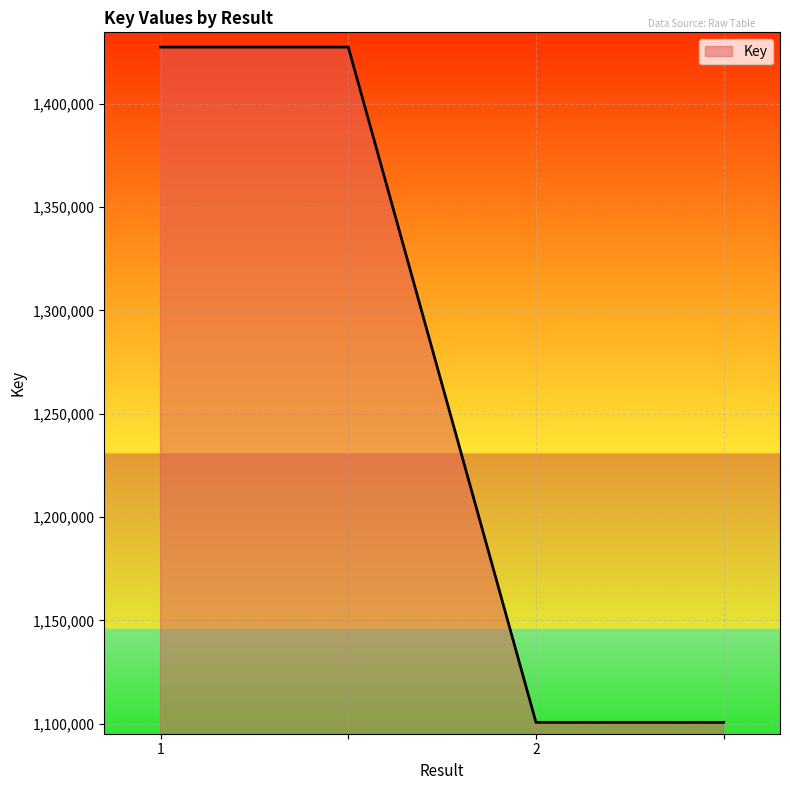

What is the greatest value displayed?

1427426